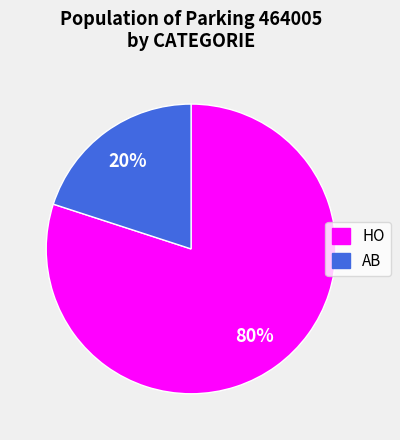

Which has a higher value, HO or AB?

HO